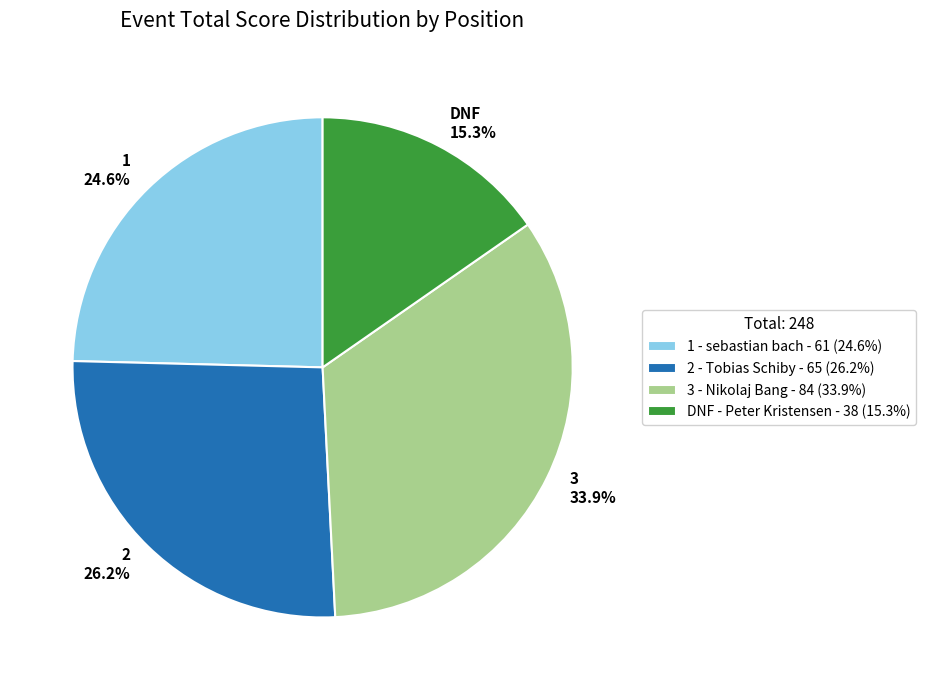

Combined, do 1 and 3 account for over 50%?

Yes